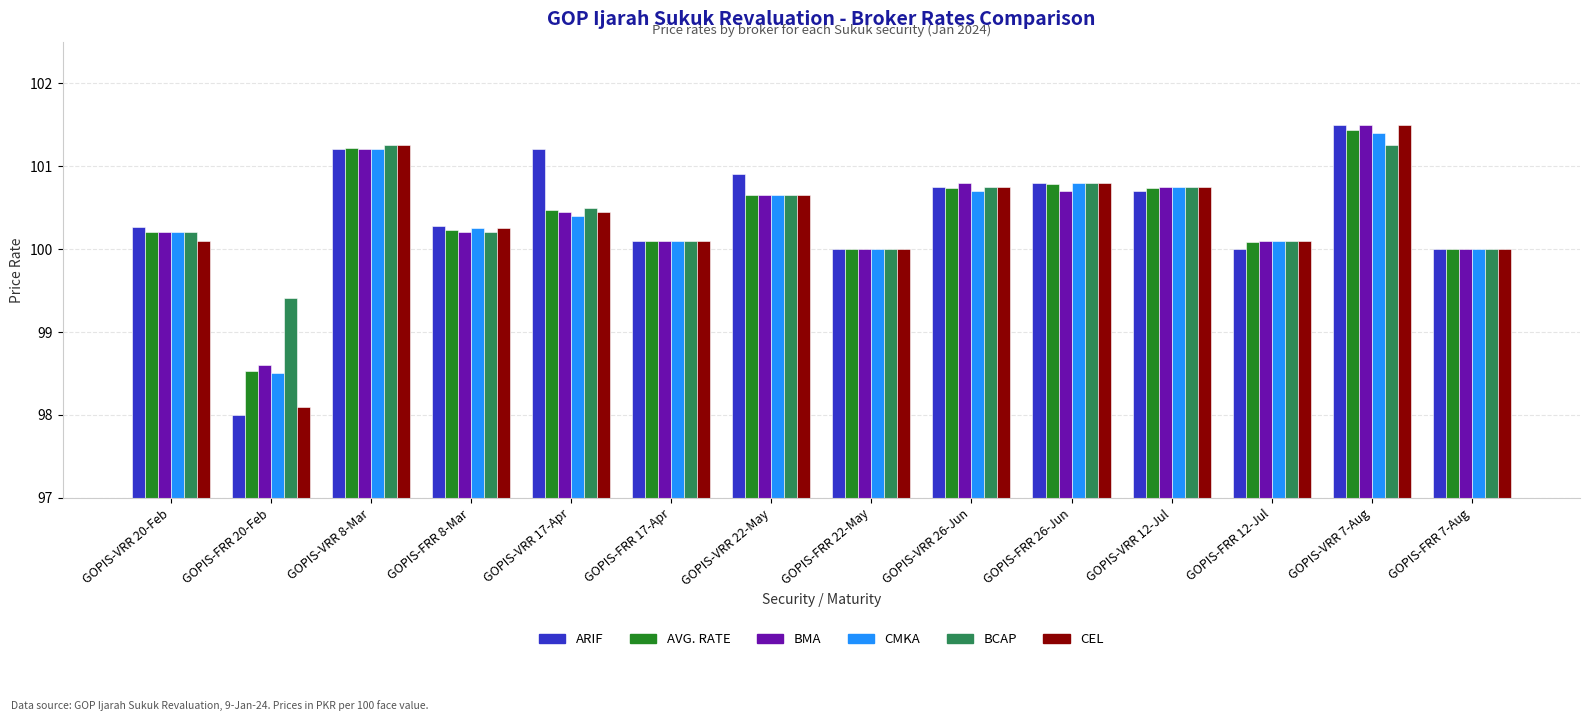

Is the value of ARIF at GOPIS-FRR 20-Feb greater than the value of BCAP at GOPIS-VRR 17-Apr?

No